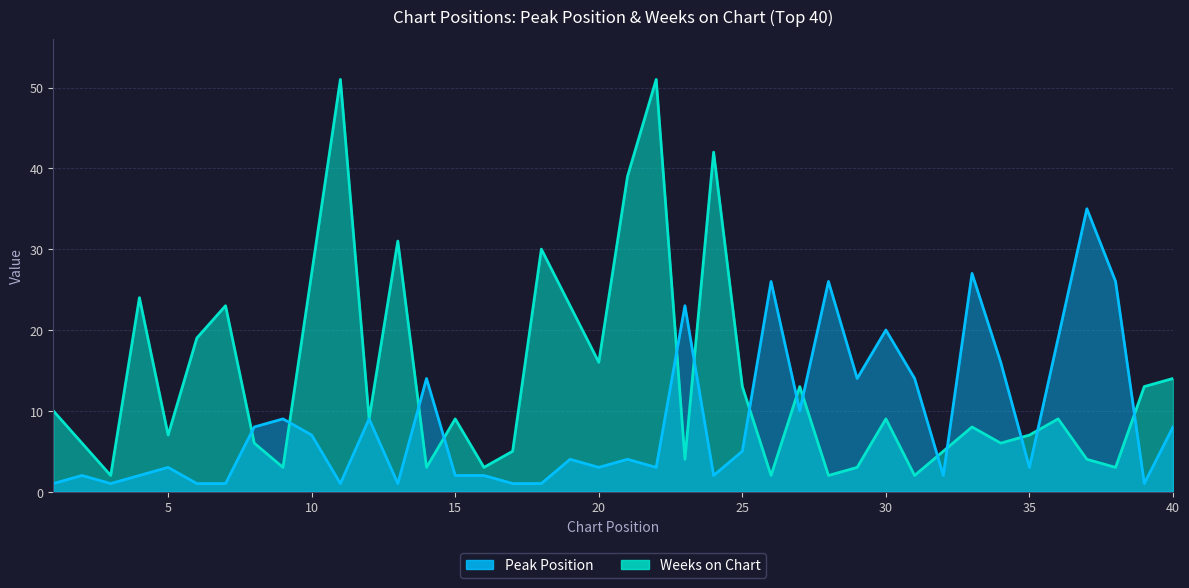

What is the average value of the Peak Position series?

9